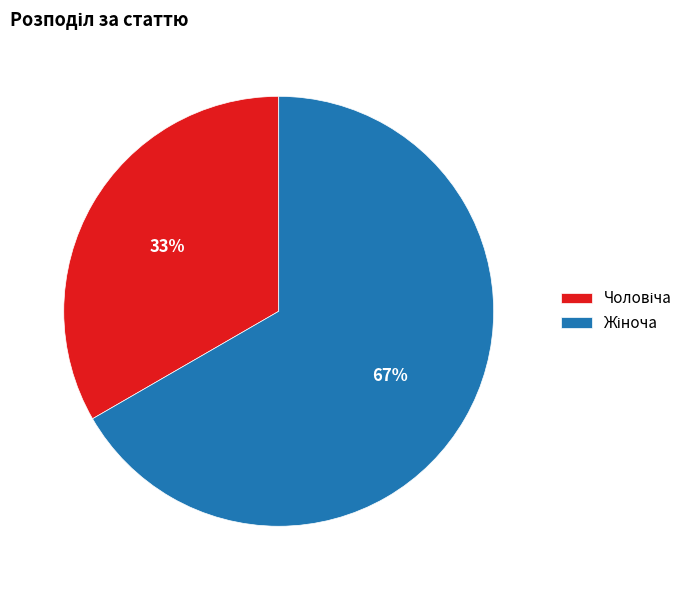

To the nearest percent, what is the average slice percentage?

50%